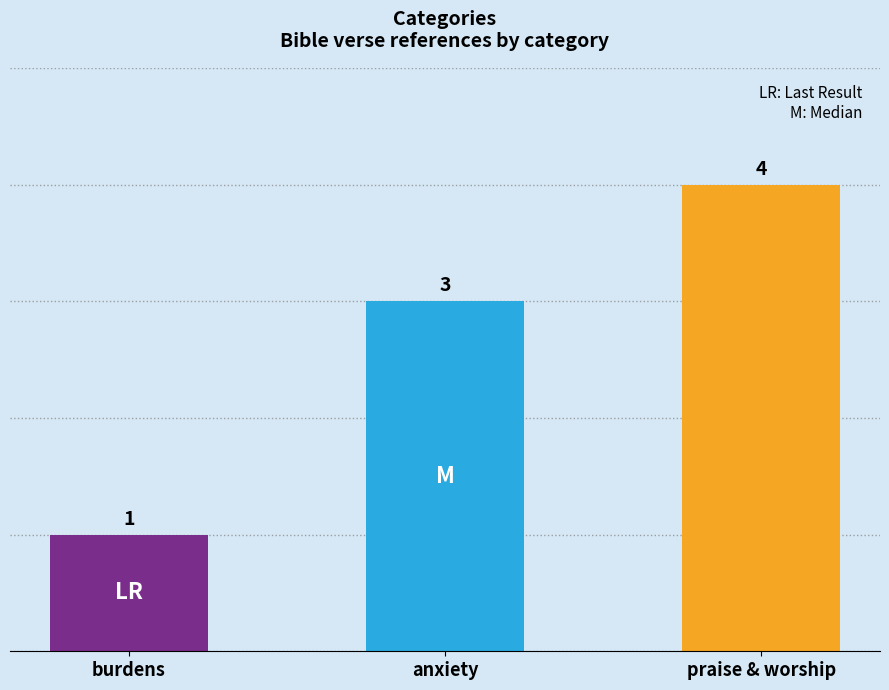

What is the average value?

3